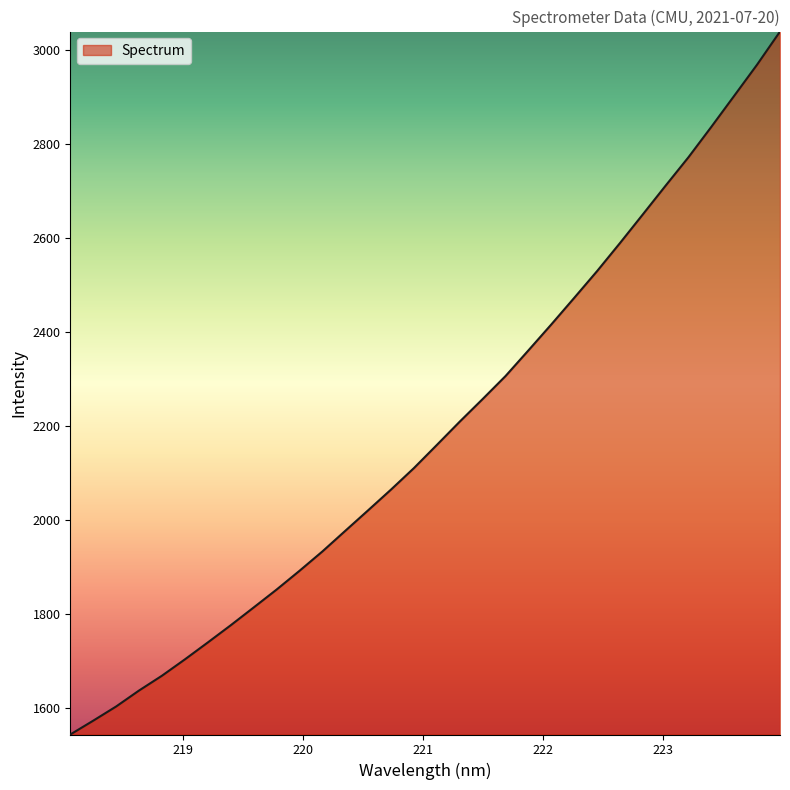

What is the minimum value shown in the chart?

1543.6